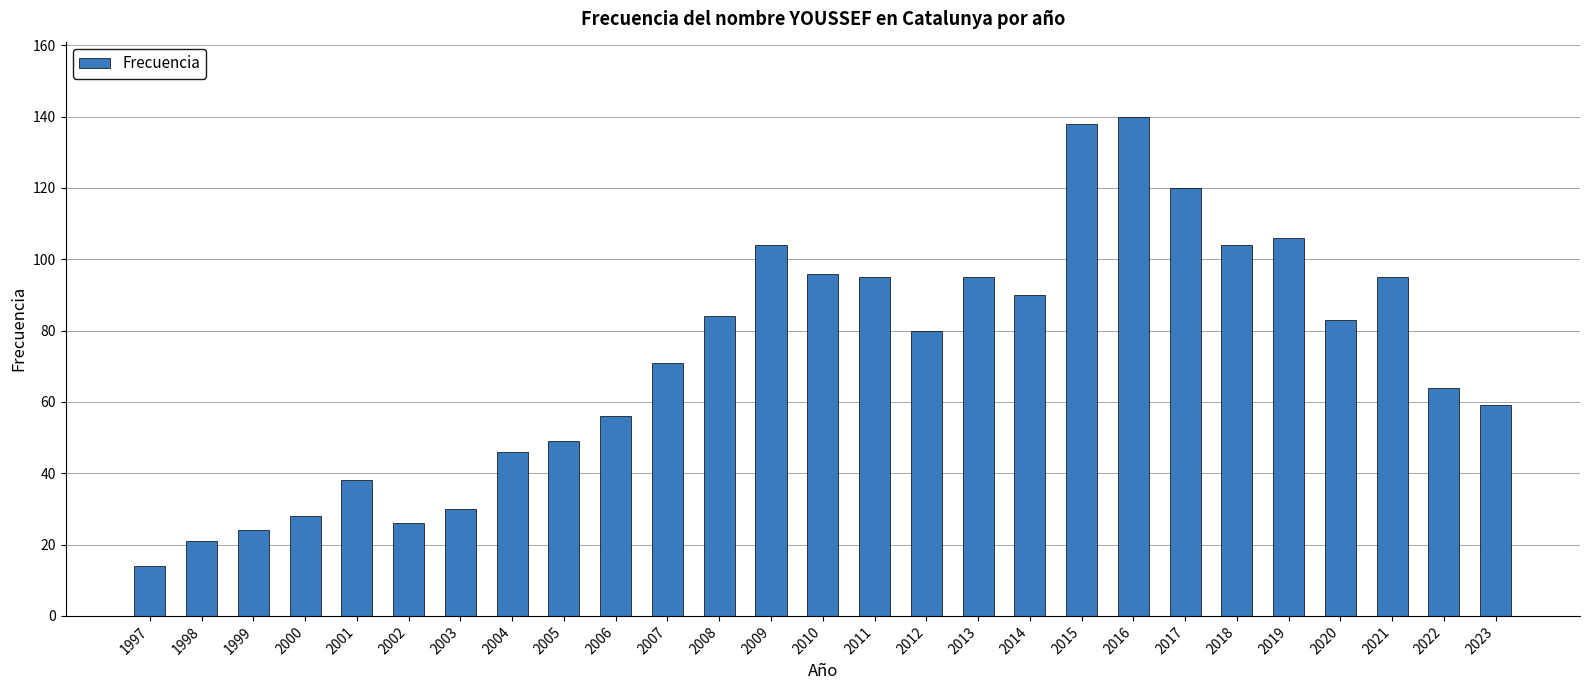

What is the value of the 7th bar from the left?

30